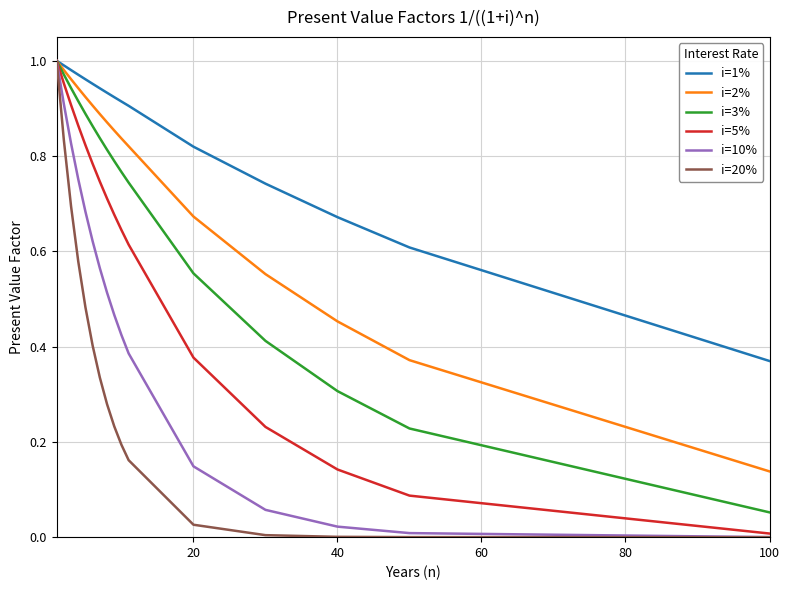

Which series has the largest range (max minus min)?

i=20%